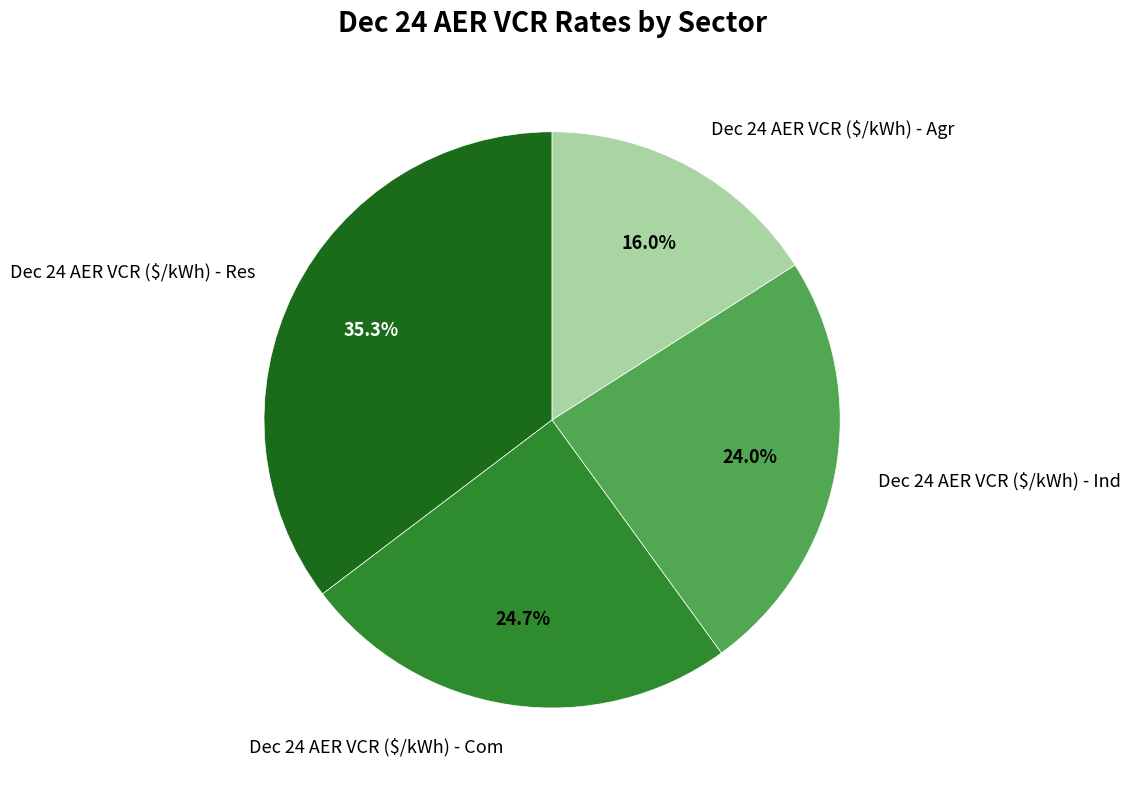

Is there a majority slice in this chart?

No